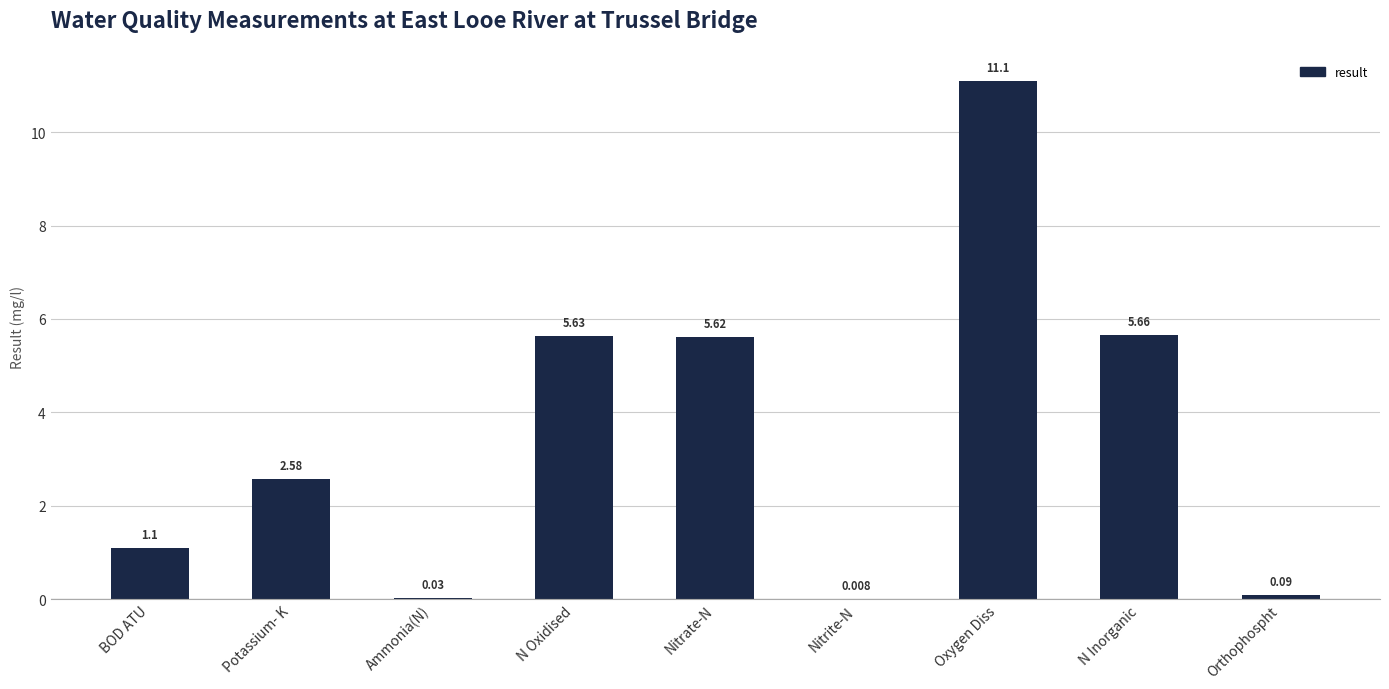

How many categories are shown in the chart?

9